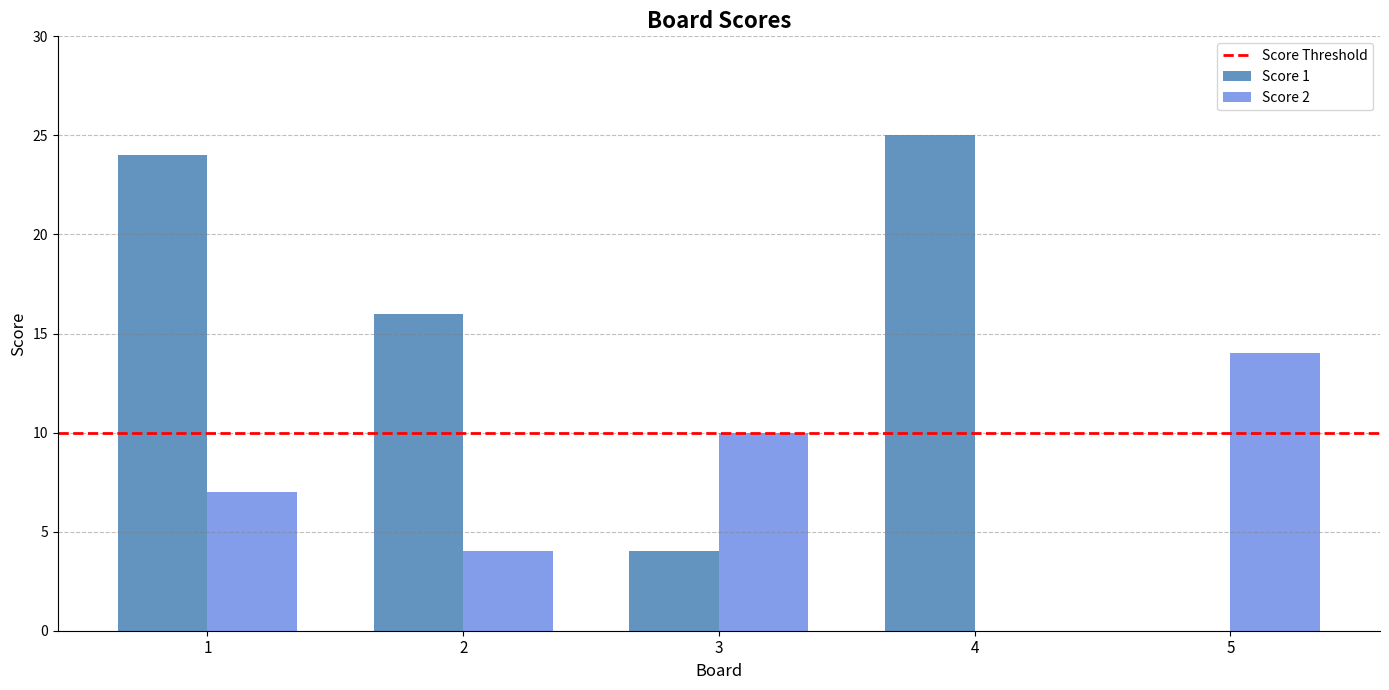

The value of Score 2 at 5 is 14. True or false?

True